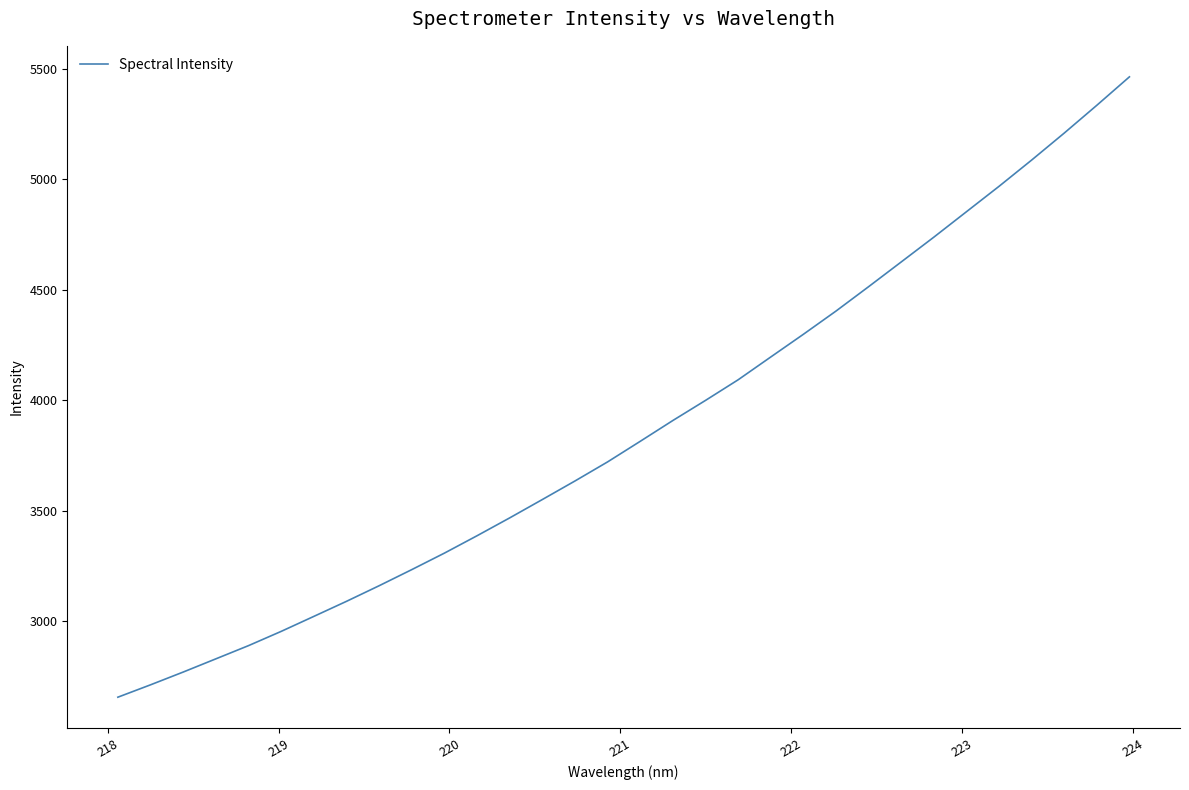

What is the difference between the maximum and minimum values?

2806.1